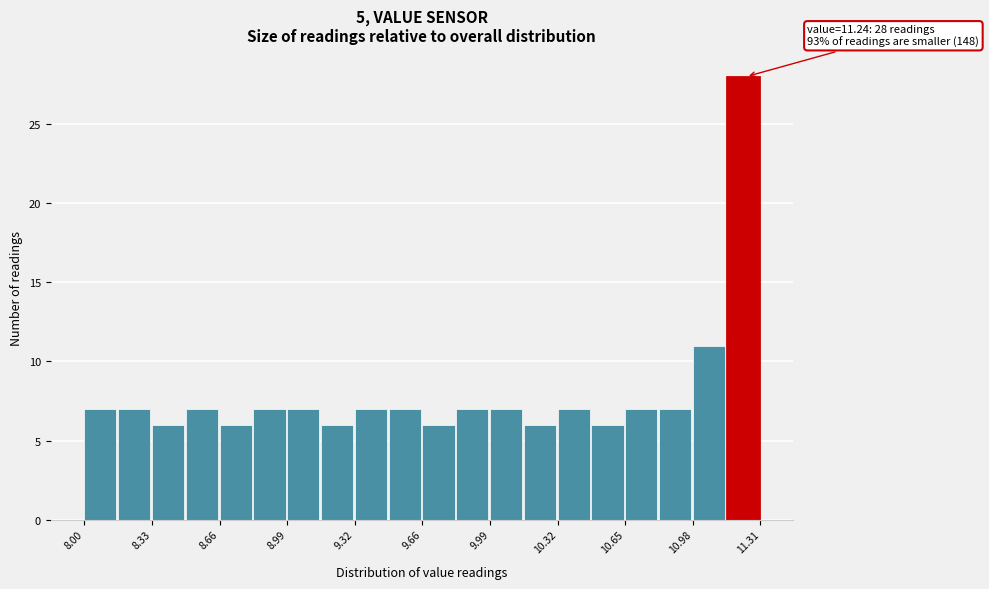

Read against the x-axis, roughly where is the centre of the tallest bar?

11.20